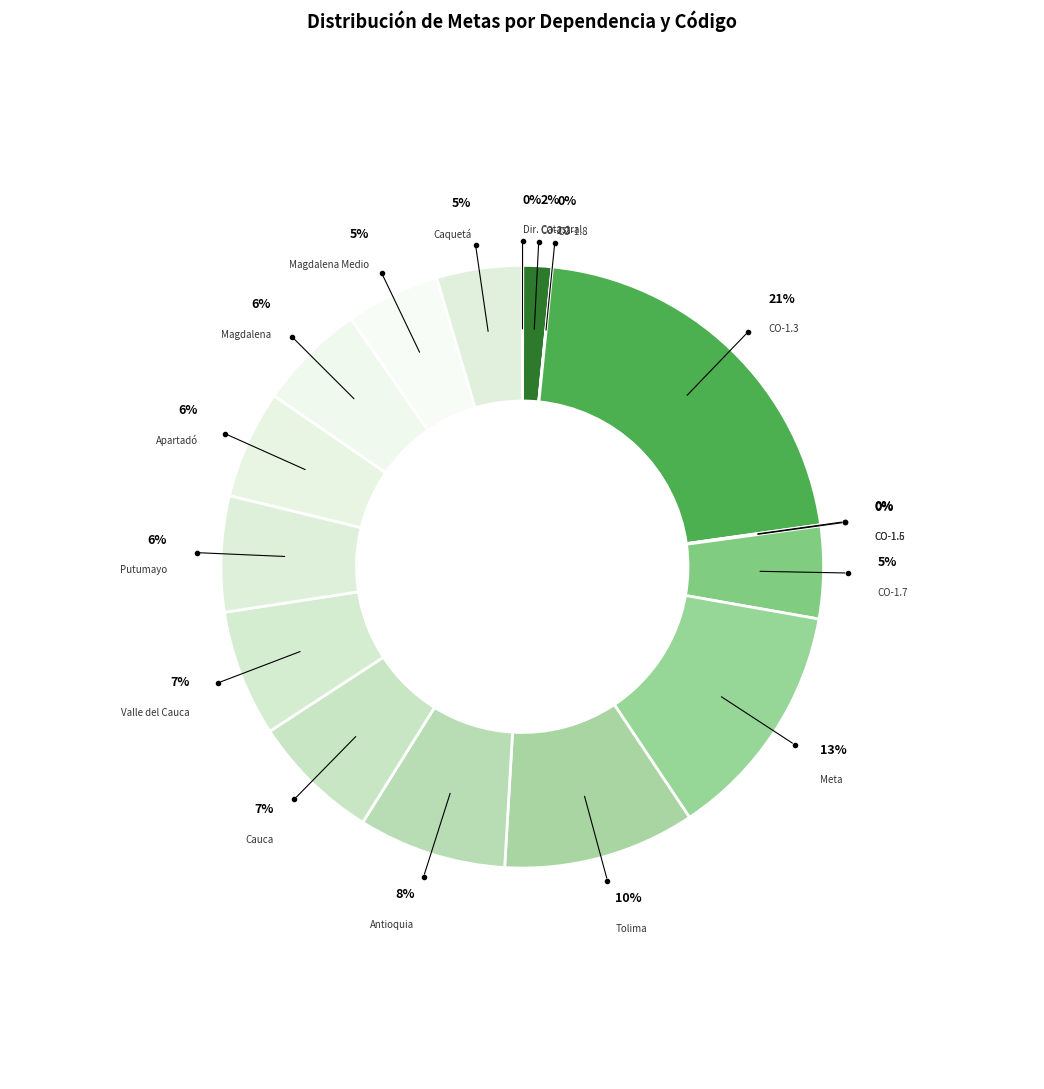

Does Dirección Catastral y de Análisis Territorial (JU-1.4) account for over 50% of the chart?

No